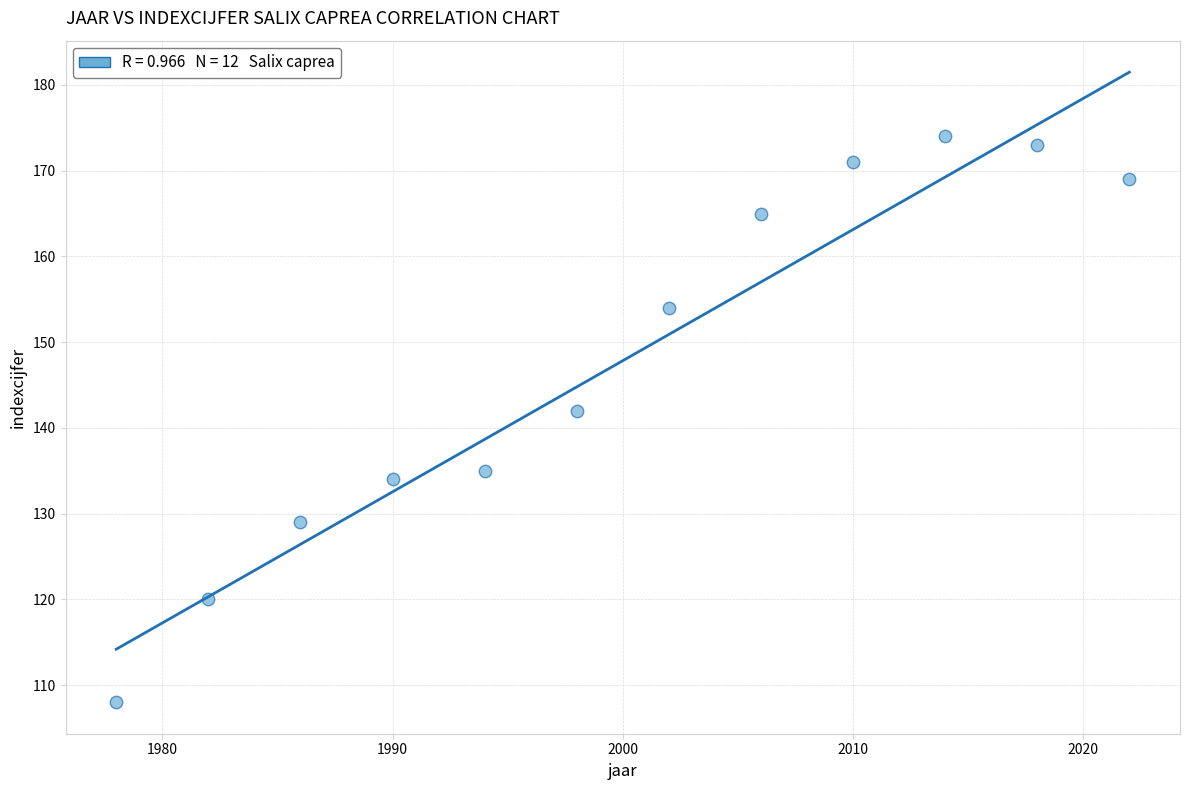

What Y value in the scatter plot is closest to 141?

142